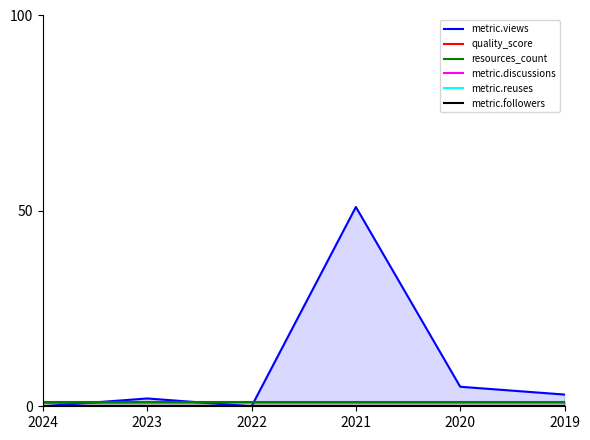

Is it true that metric.views equals 0.0 at 2022?

True